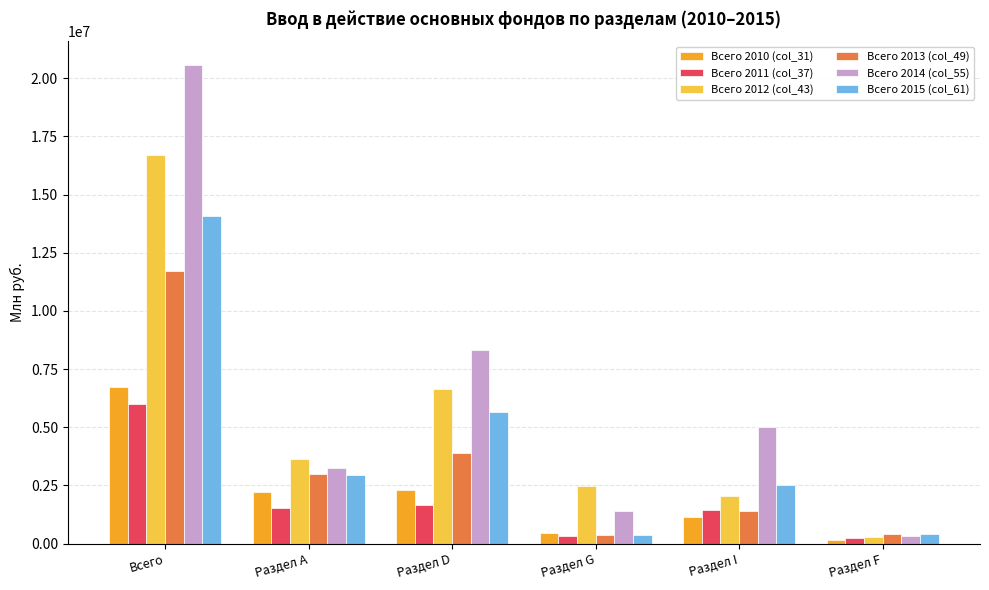

Does the chart contain any negative values?

No